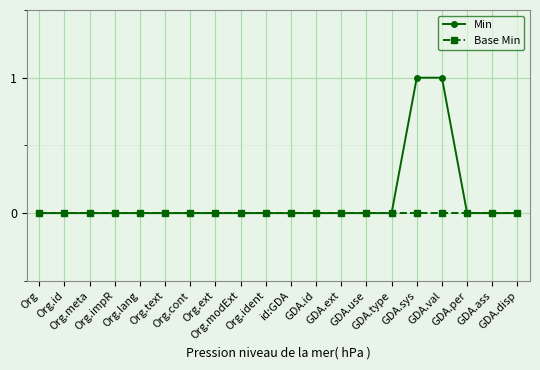

List the series in order of their overall mean, highest first.

Min, Base Min